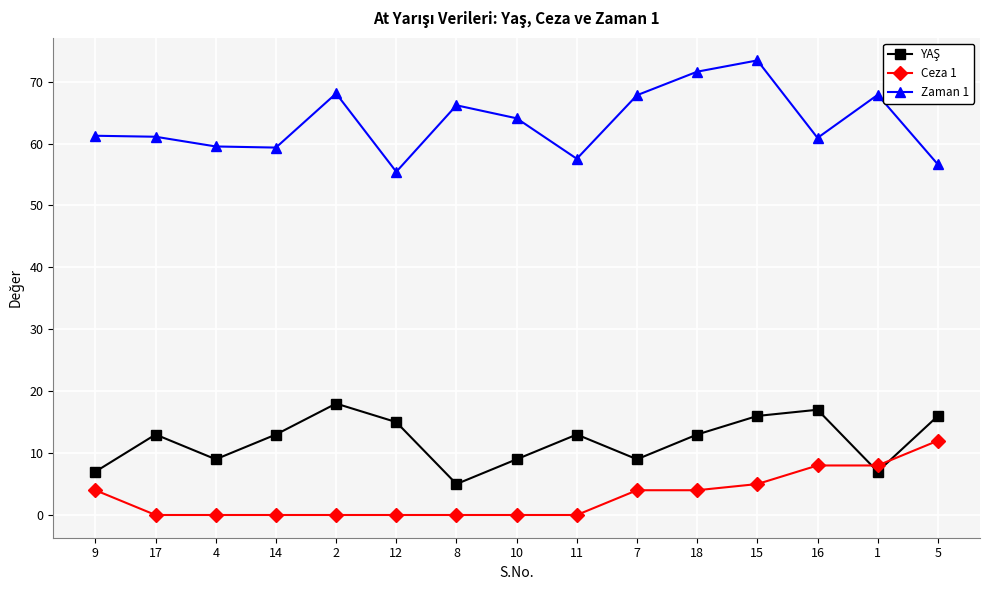

The Ceza 1 series shows -4.1 at 11. True or false?

False